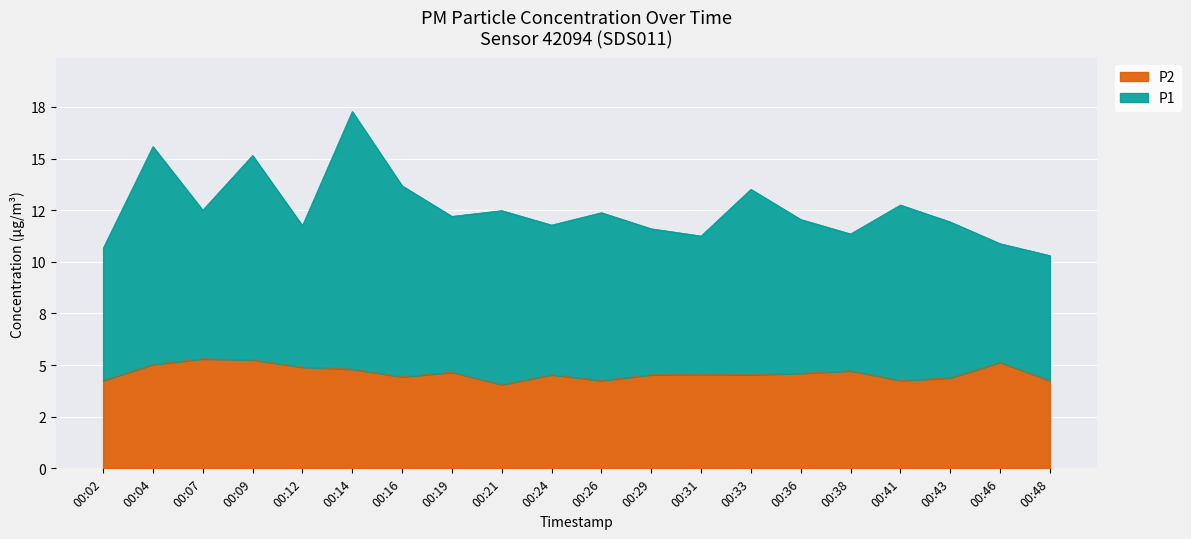

True or false: the data shows 4.7 at 00:19.

True